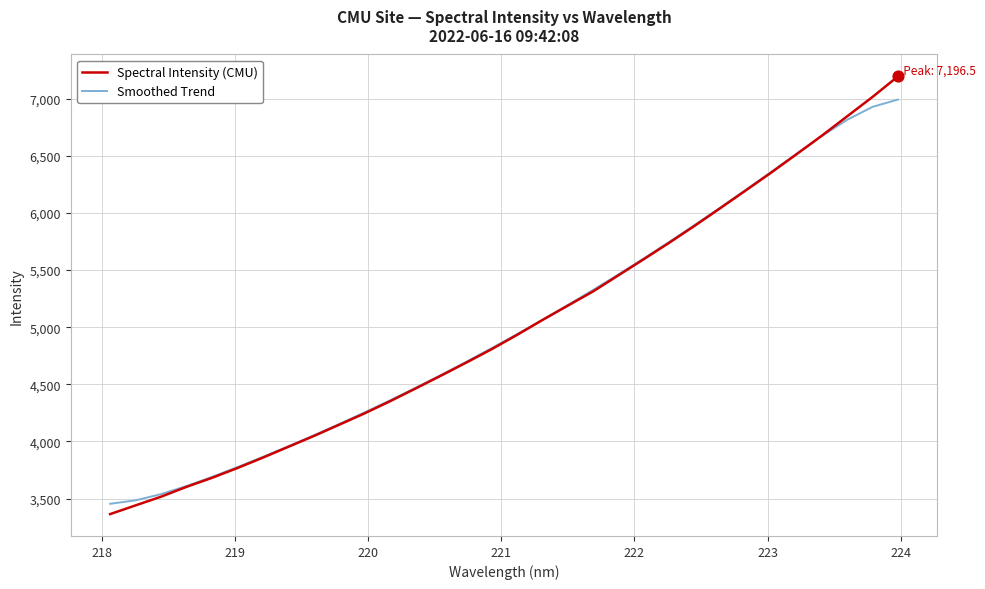

What are all the series names shown in the legend?

Spectral Intensity (CMU), Smoothed Trend